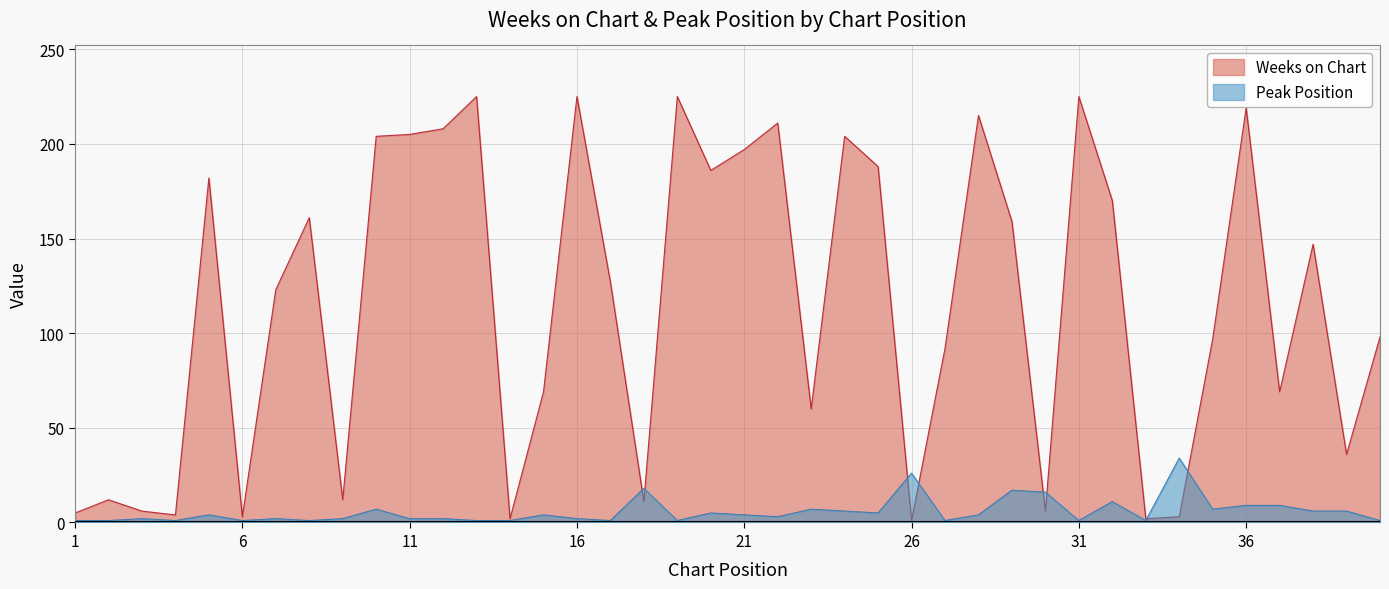

Reading left to right, extract all data points from this chart.

Weeks on Chart: 1=5	2=12	3=6	4=4	5=182	6=3	7=123	8=161	9=12	10=204	11=205	12=208	13=225	14=2	15=69	16=225	17=127	18=11	19=225	20=186	21=197	22=211	23=60	24=204	25=188	26=1	27=92	28=215	29=159	30=6	31=225	32=170	33=2	34=3	35=97	36=219	37=69	38=147	39=36	40=98
Peak Position: 1=1	2=1	3=2	4=1	5=4	6=1	7=2	8=1	9=2	10=7	11=2	12=2	13=1	14=1	15=4	16=2	17=1	18=18	19=1	20=5	21=4	22=3	23=7	24=6	25=5	26=26	27=1	28=4	29=17	30=16	31=1	32=11	33=1	34=34	35=7	36=9	37=9	38=6	39=6	40=1